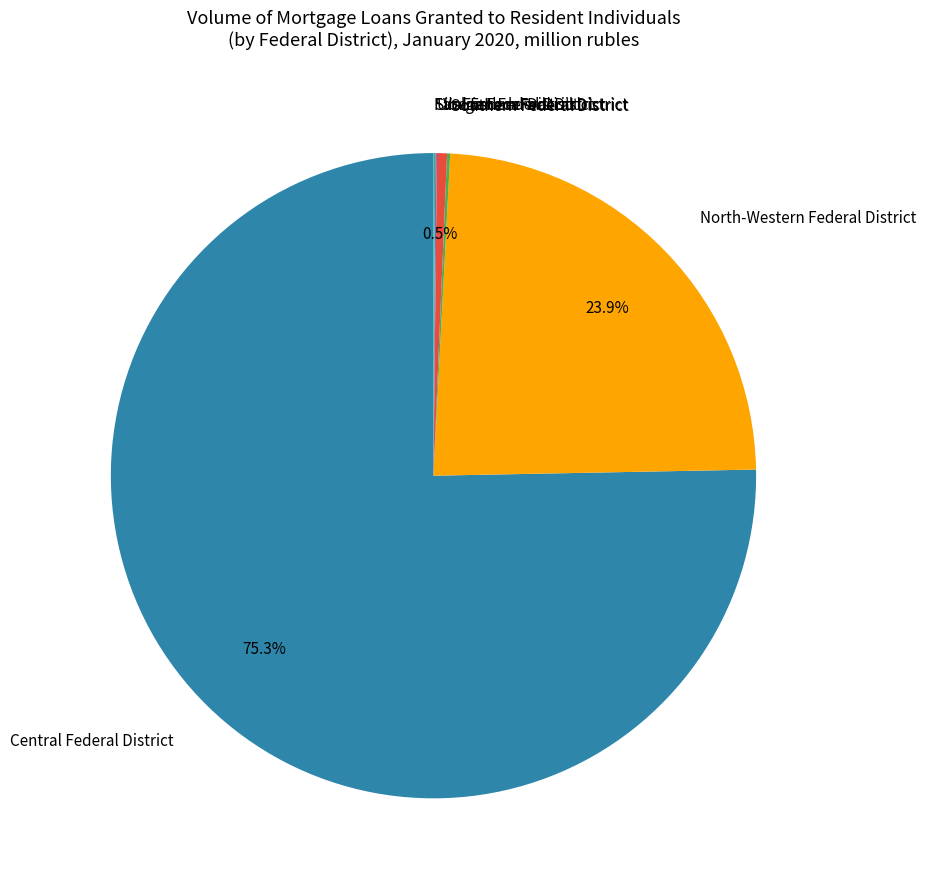

Which slice is the largest?

Central Federal District